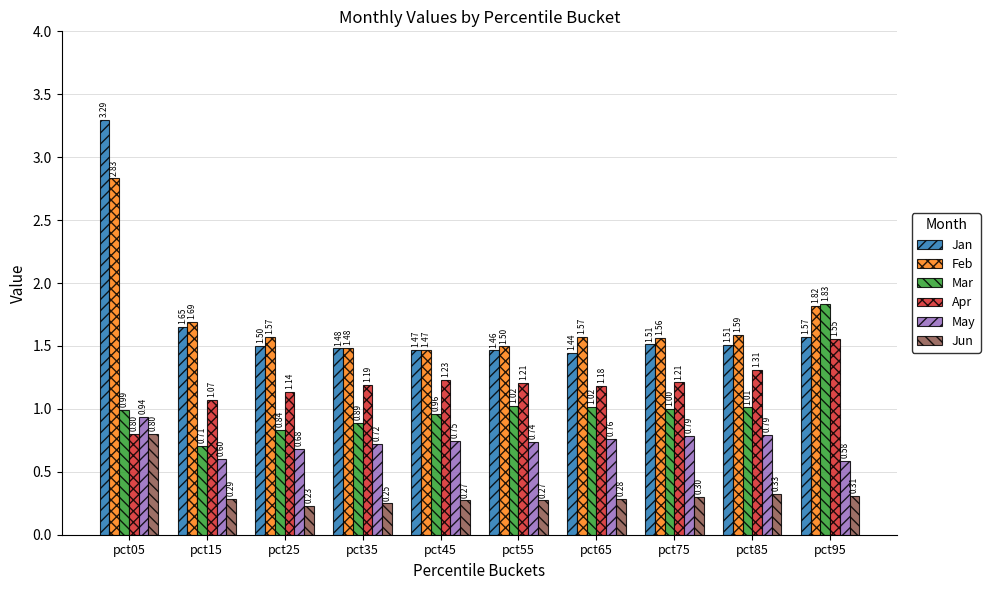

At which category is the sum across all series the highest?

pct05